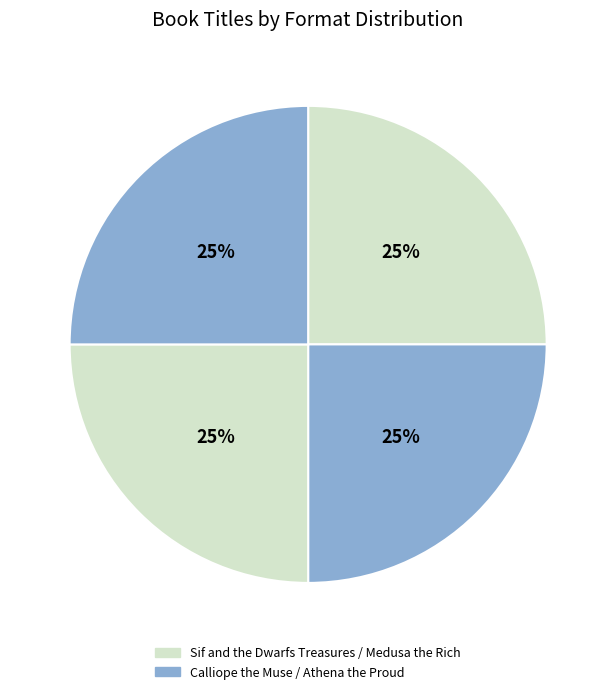

How many slices are in this pie chart?

4